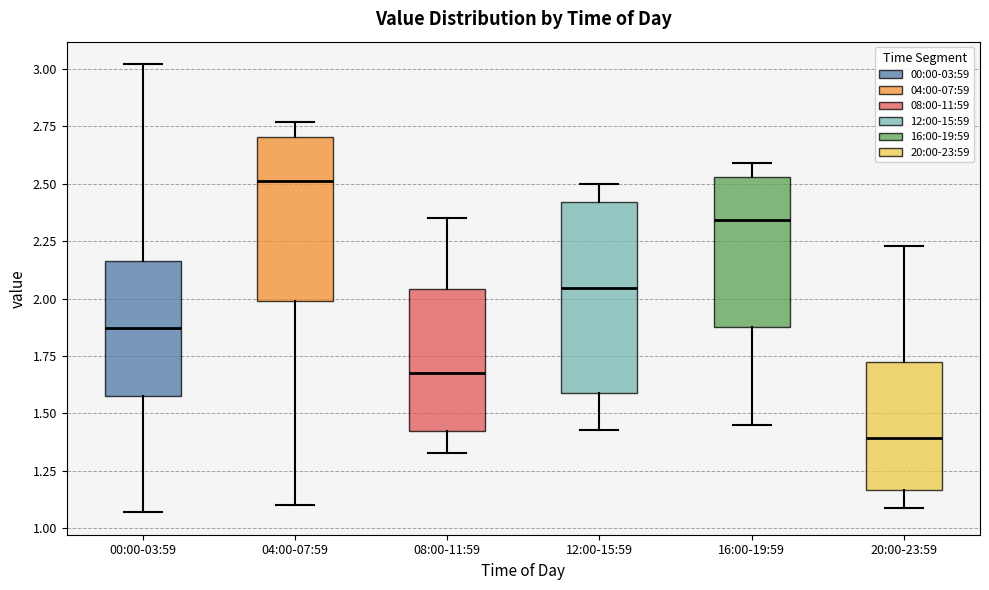

Which box's median line is the lowest?

20:00-23:59